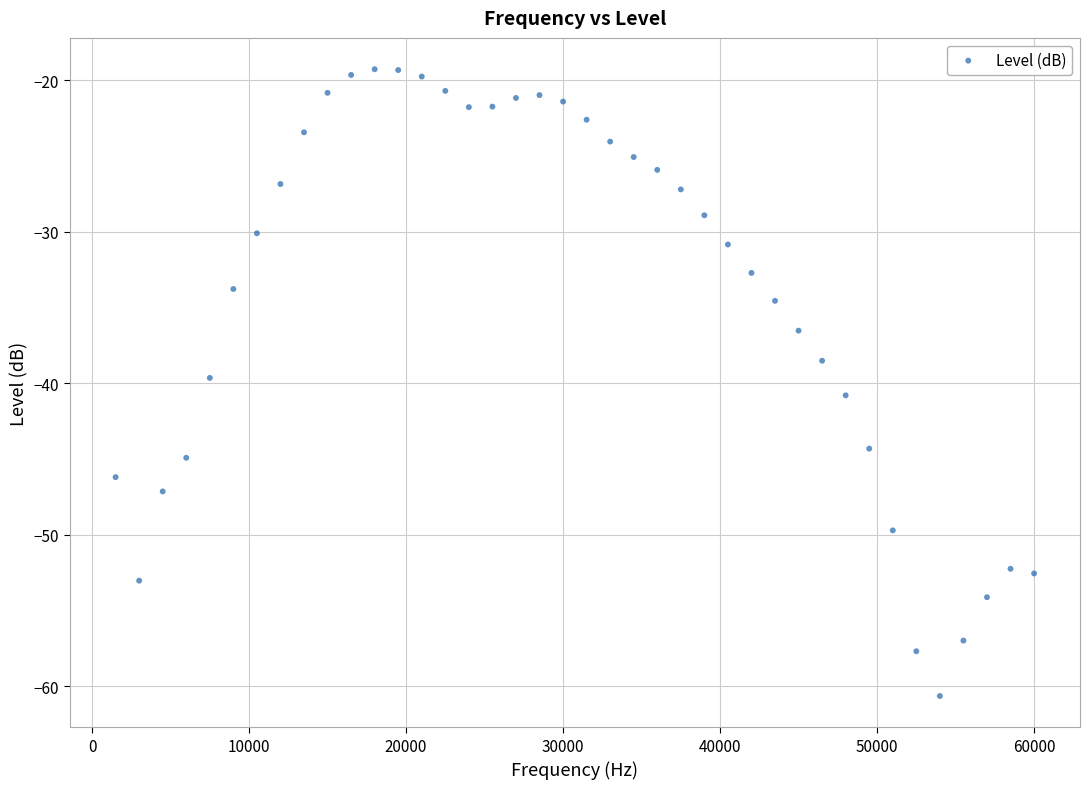

What is the range of Y values (max minus min)?

41.4